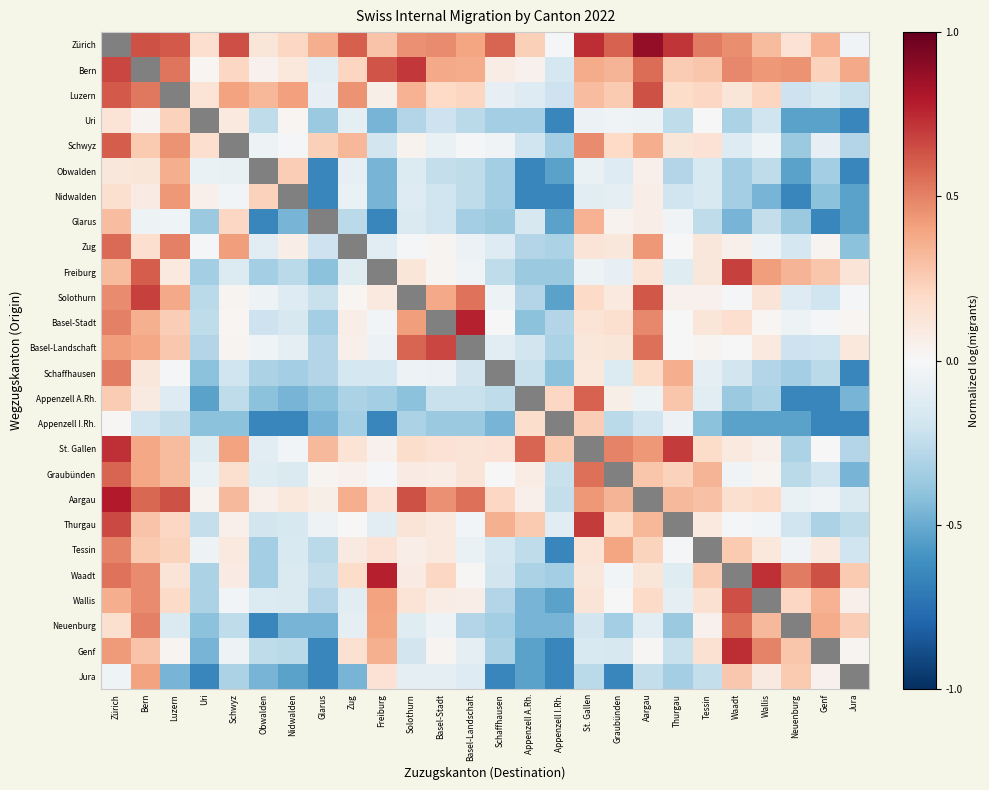

How many data points does each series have?

26